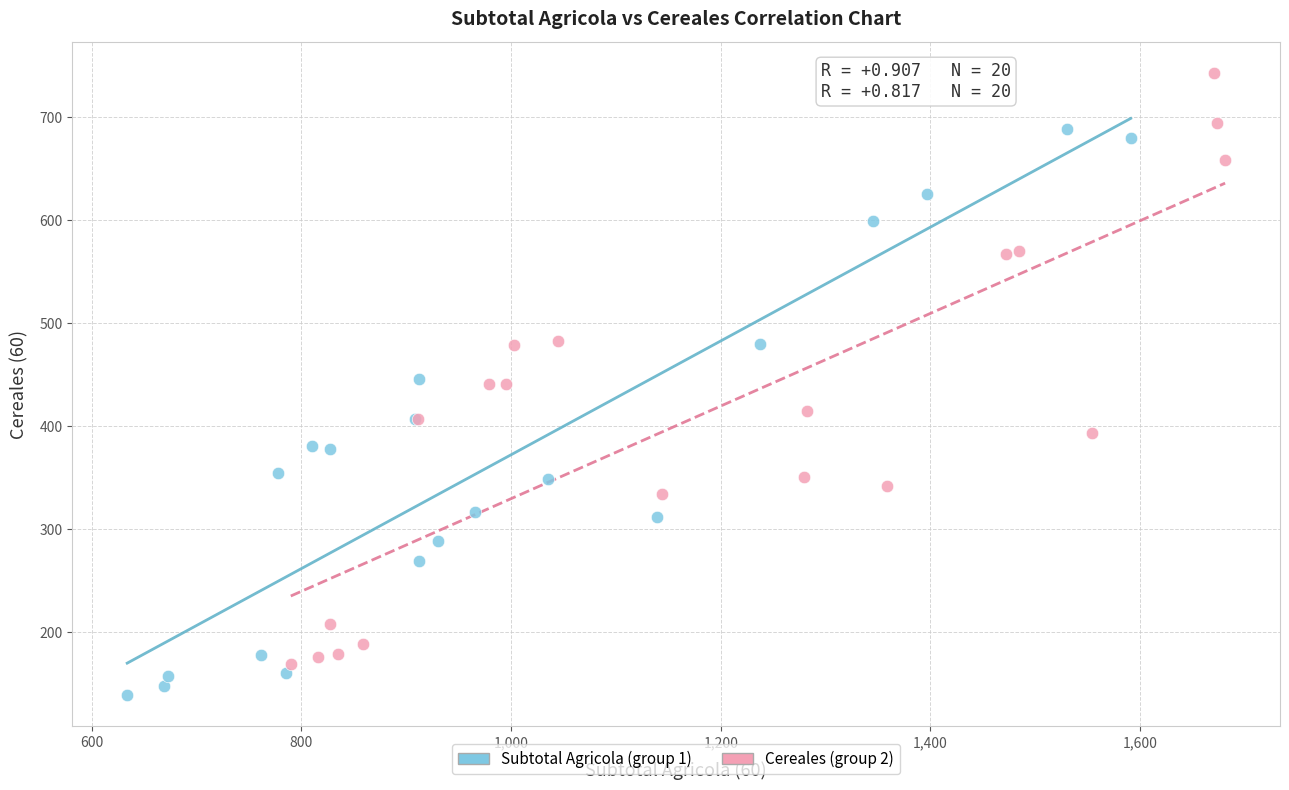

Which series reaches the maximum Y coordinate?

Cereales (group 2)